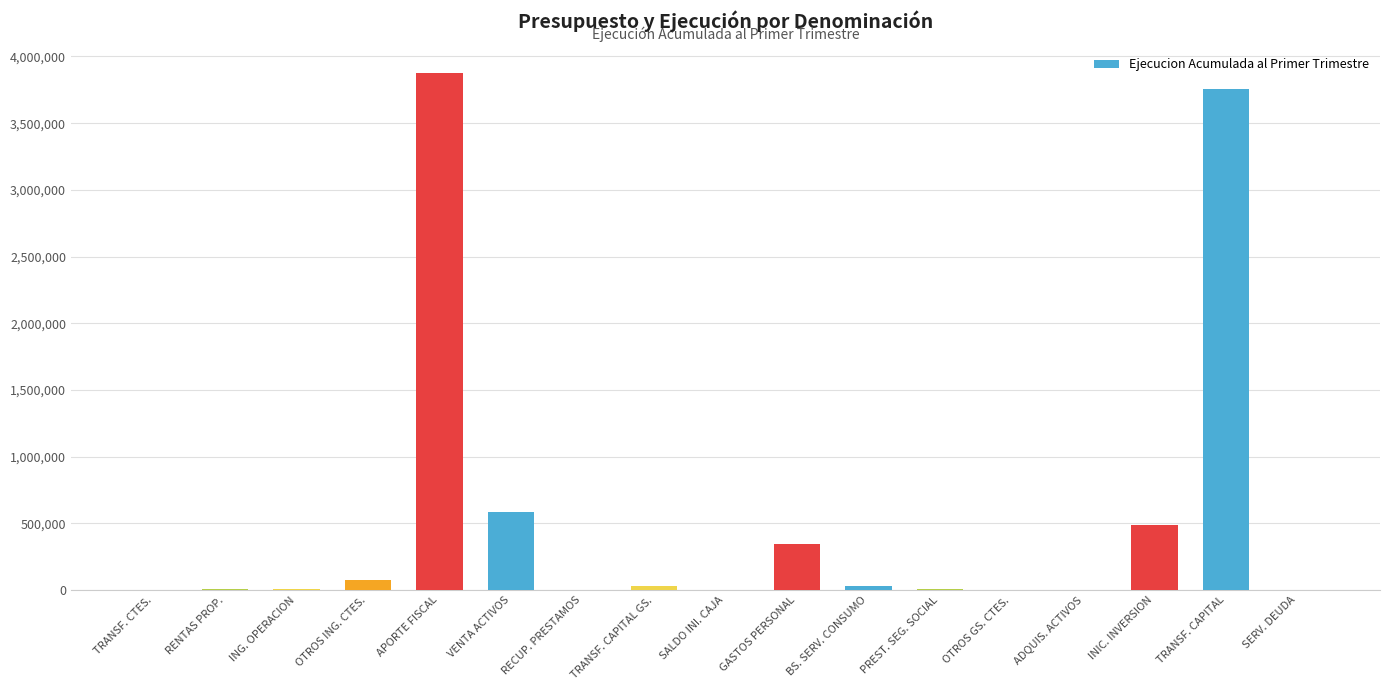

At which label is the value closest to 1937915?

VENTA ACTIVOS